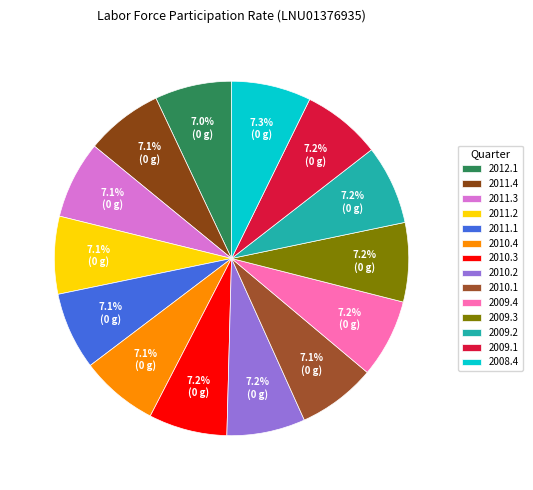

How many slices are in this pie chart?

14